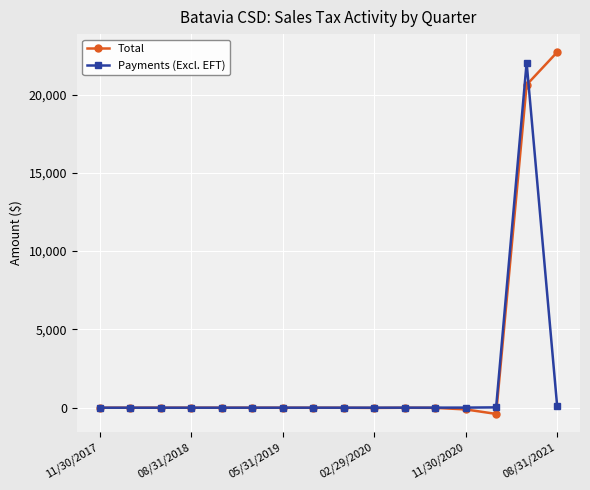

Which series has the largest total across all categories?

Total